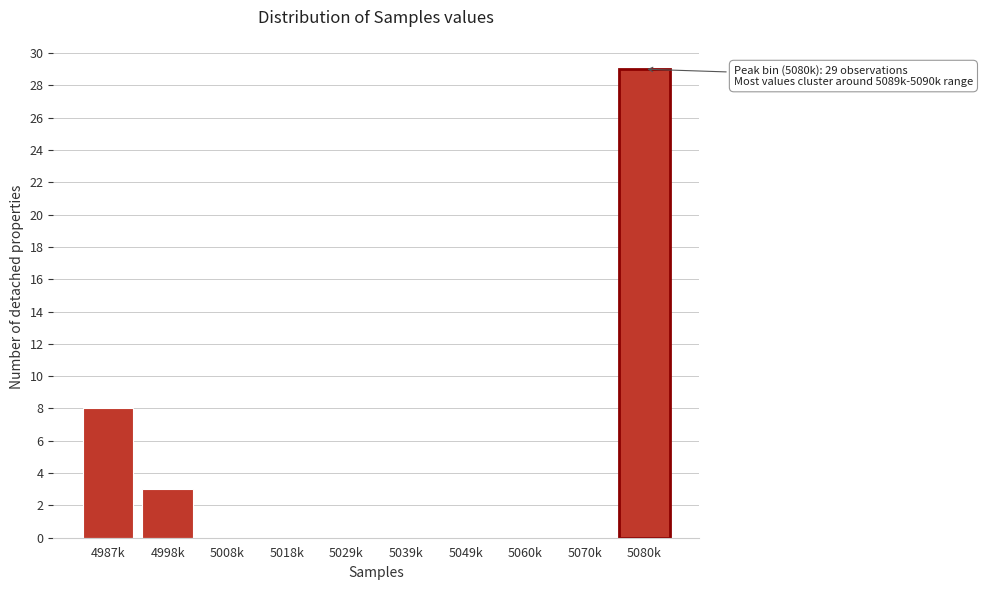

Reading left to right, extract all data points from this chart.

4987k=8	4998k=3	5008k=0	5018k=0	5029k=0	5039k=0	5049k=0	5060k=0	5070k=0	5080k=29